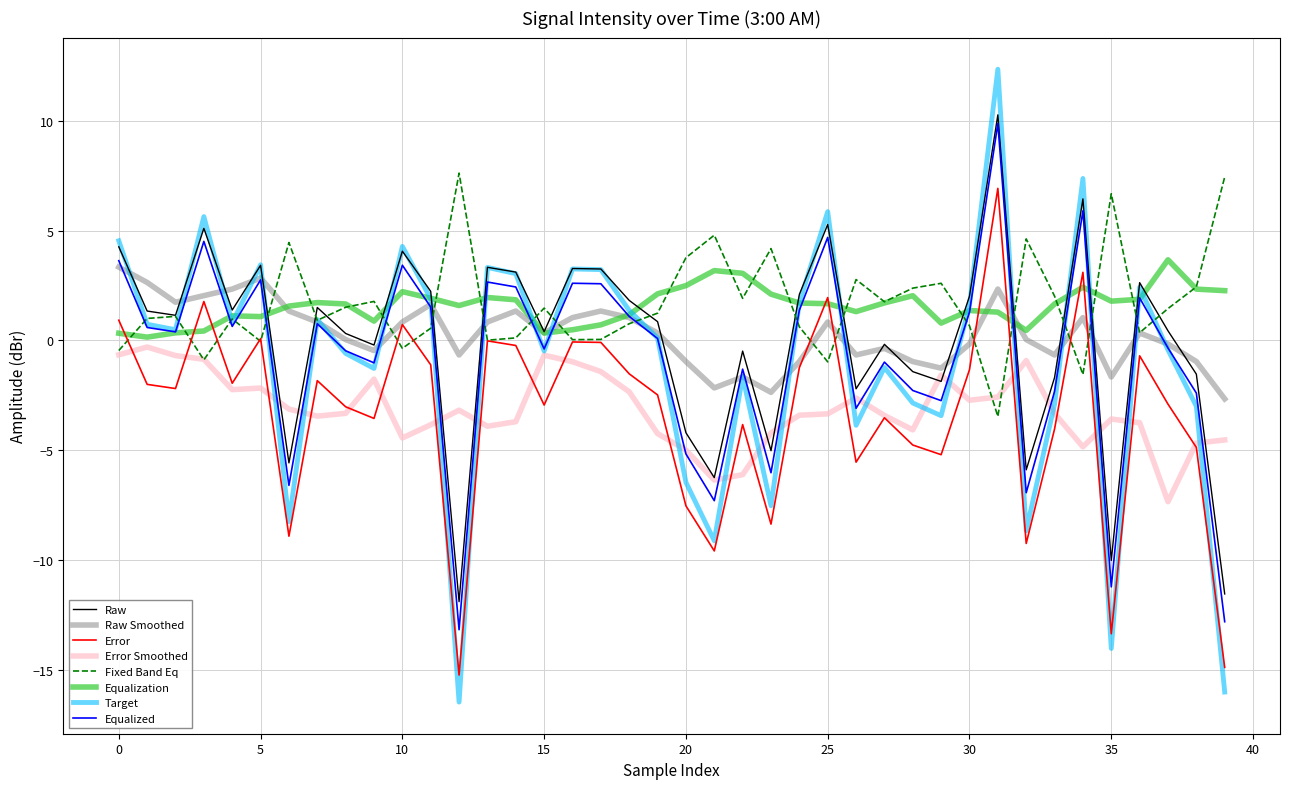

What is the greatest value displayed?

12.3